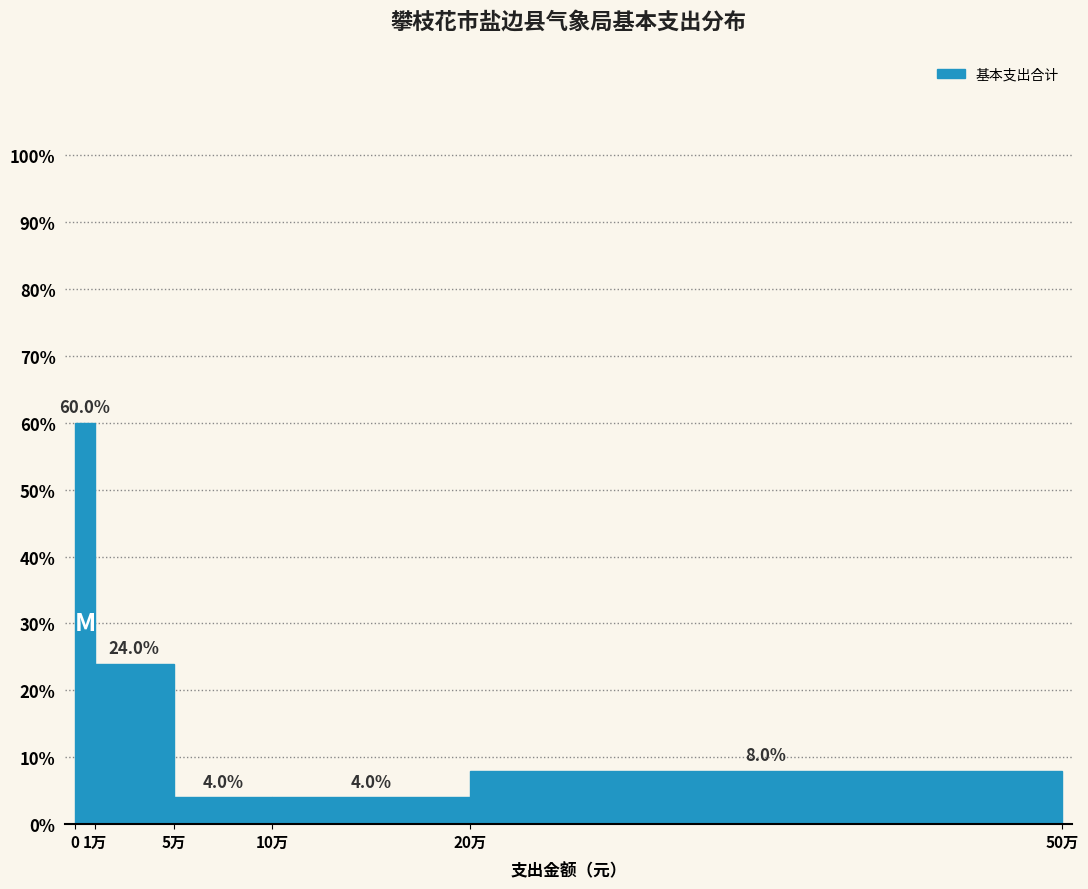

Reading right to left, extract all data points from this chart.

20万=8	10万=4	5万=4	1万=24	0=60